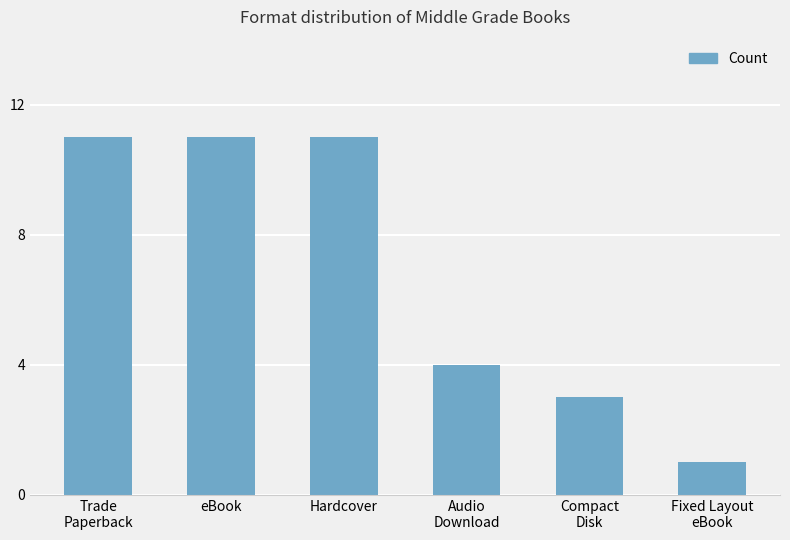

Which category has the lowest value across all series?

Fixed Layout
eBook